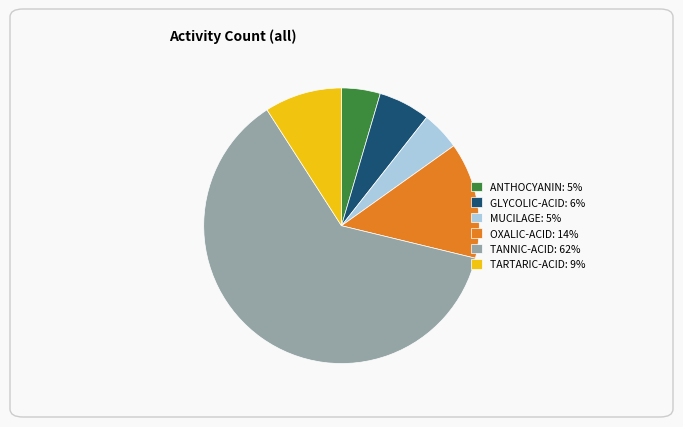

Between ANTHOCYANIN and TANNIC-ACID, which is larger?

TANNIC-ACID